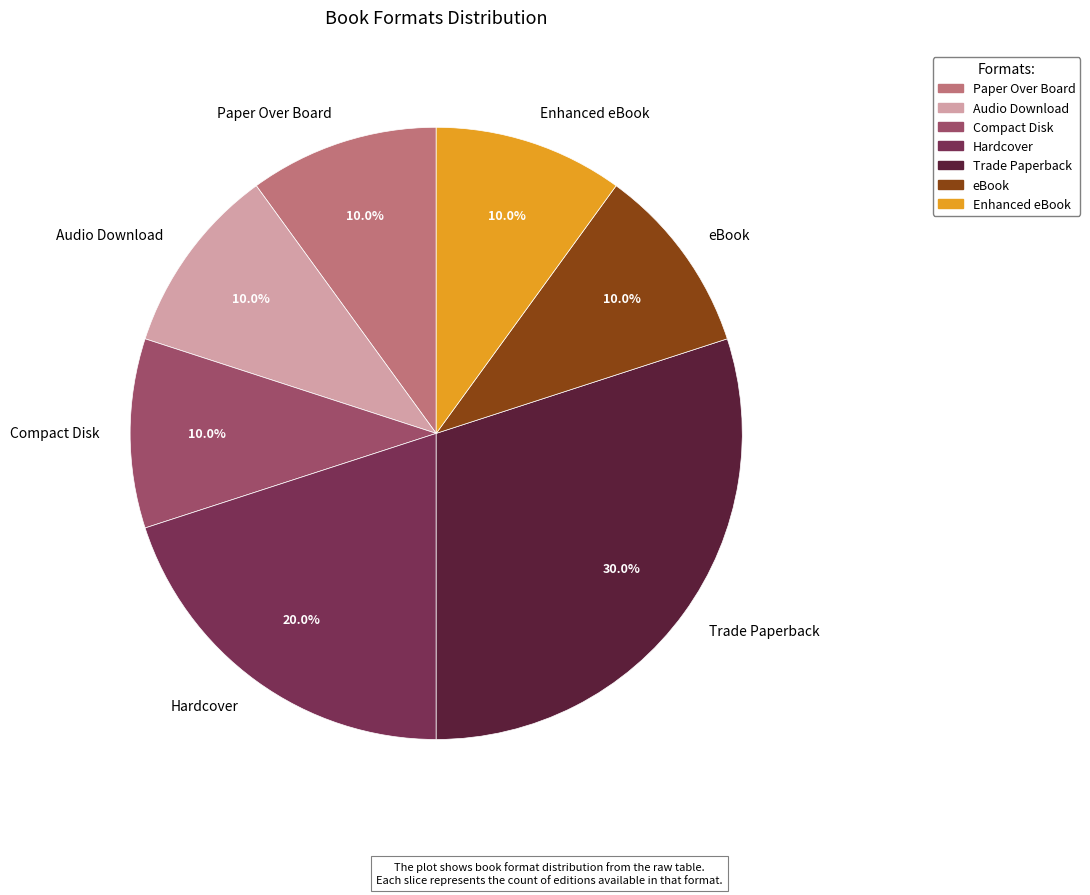

How many slices are in this pie chart?

7